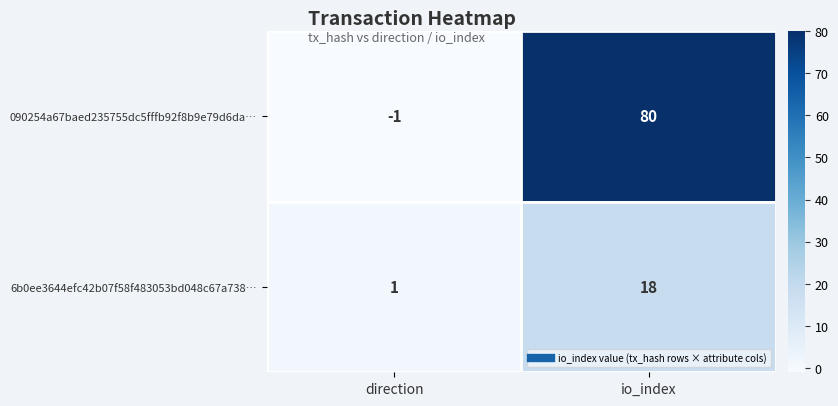

Which series has the largest total across all categories?

090254a67baed235755dc5fffb92f8b9e79d6da…